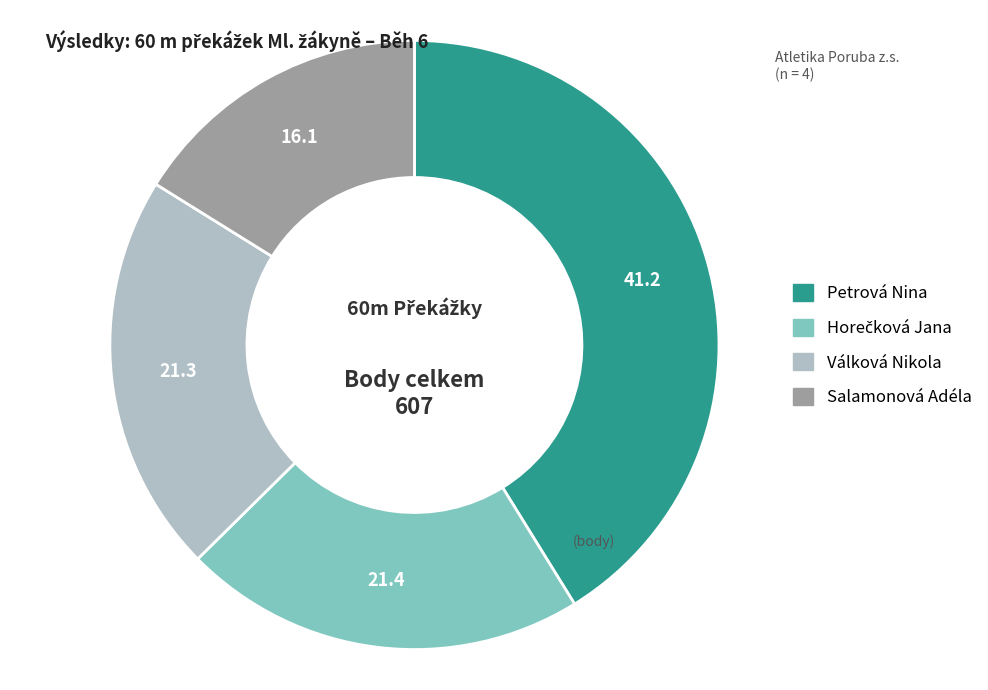

Approximately how many times larger is the value at Válková Nikola compared to Salamonová Adéla?

1.3